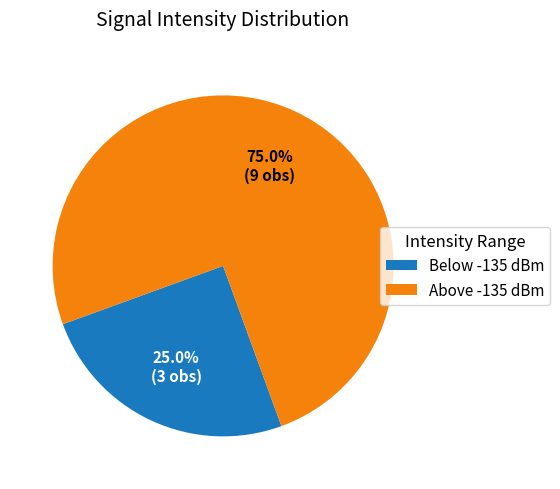

Rank the categories by value from highest to lowest.

Above -135 dBm, Below -135 dBm